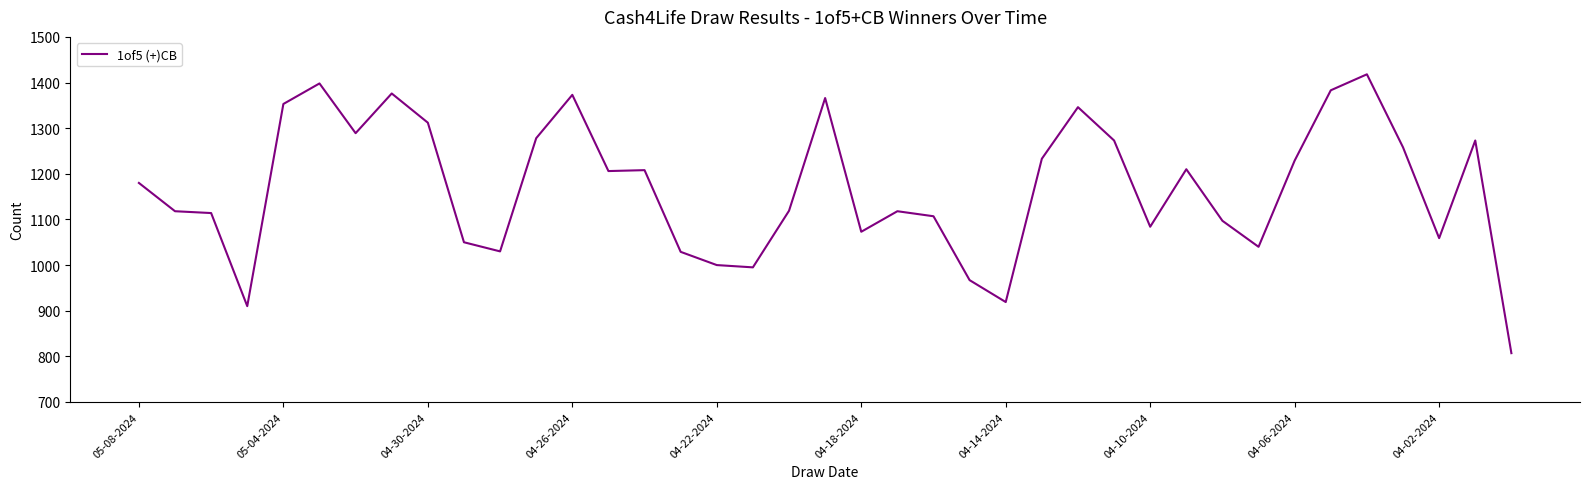

How many lines are shown in the chart?

1